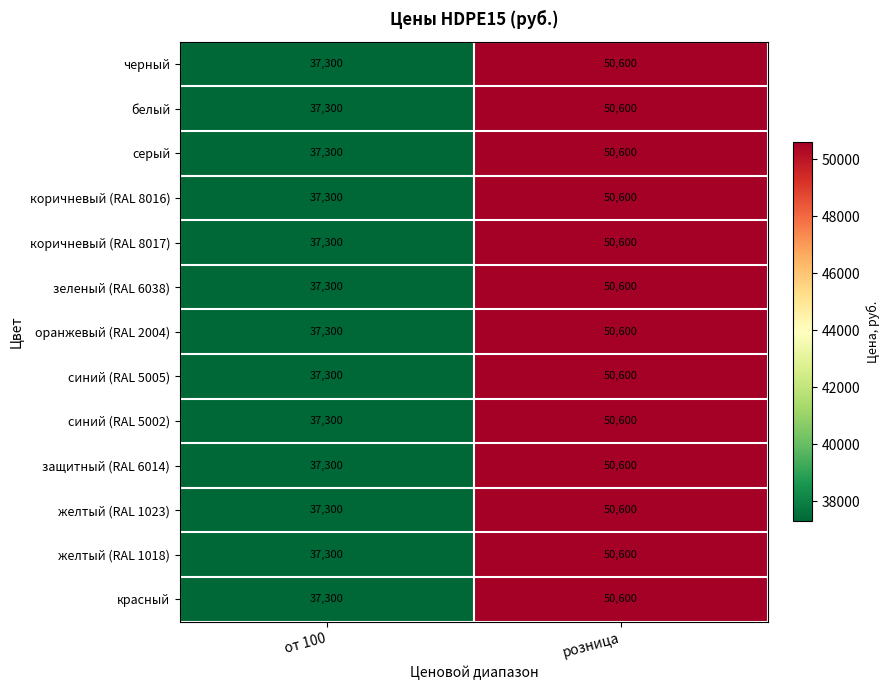

At which category is the sum across all series the highest?

розница